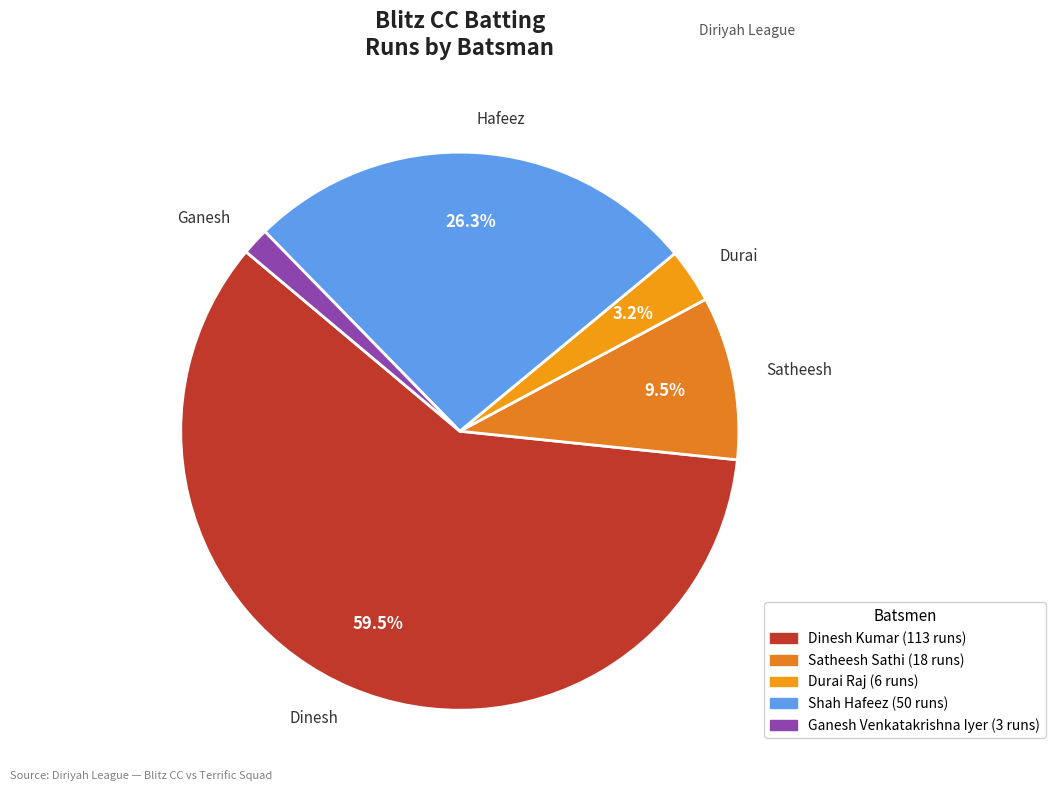

Is Dinesh the majority of the pie?

Yes